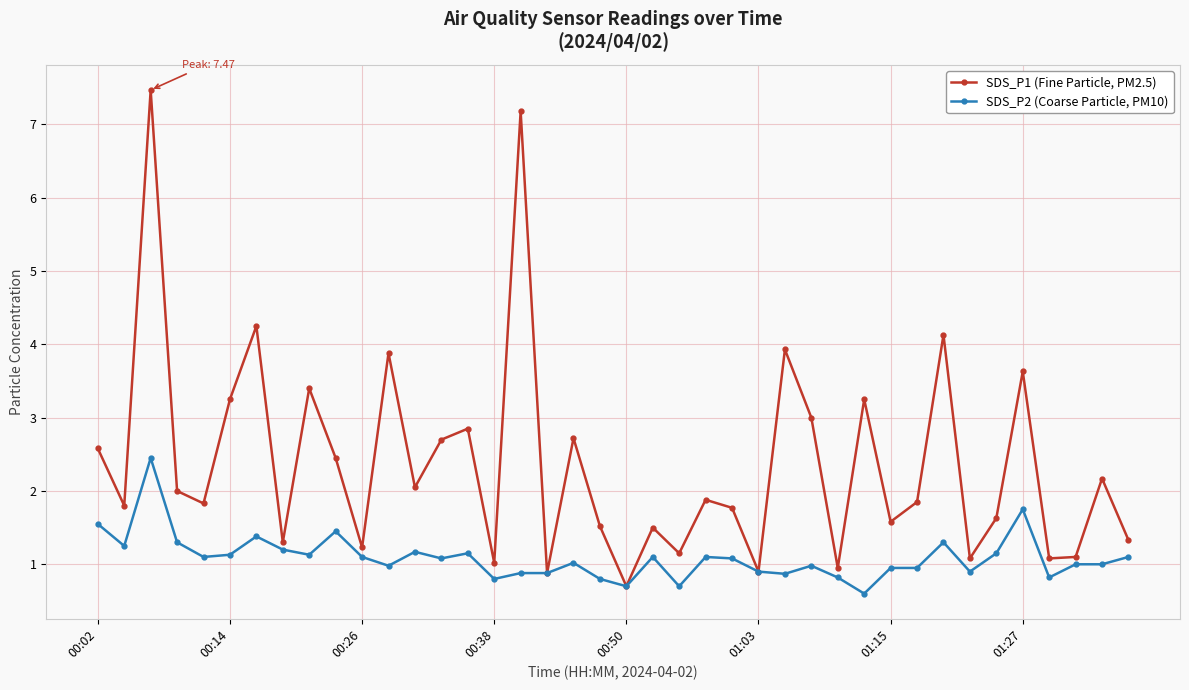

What is the value of the SDS_P2 (Coarse Particle, PM10) point at the 29th from the left?

0.8